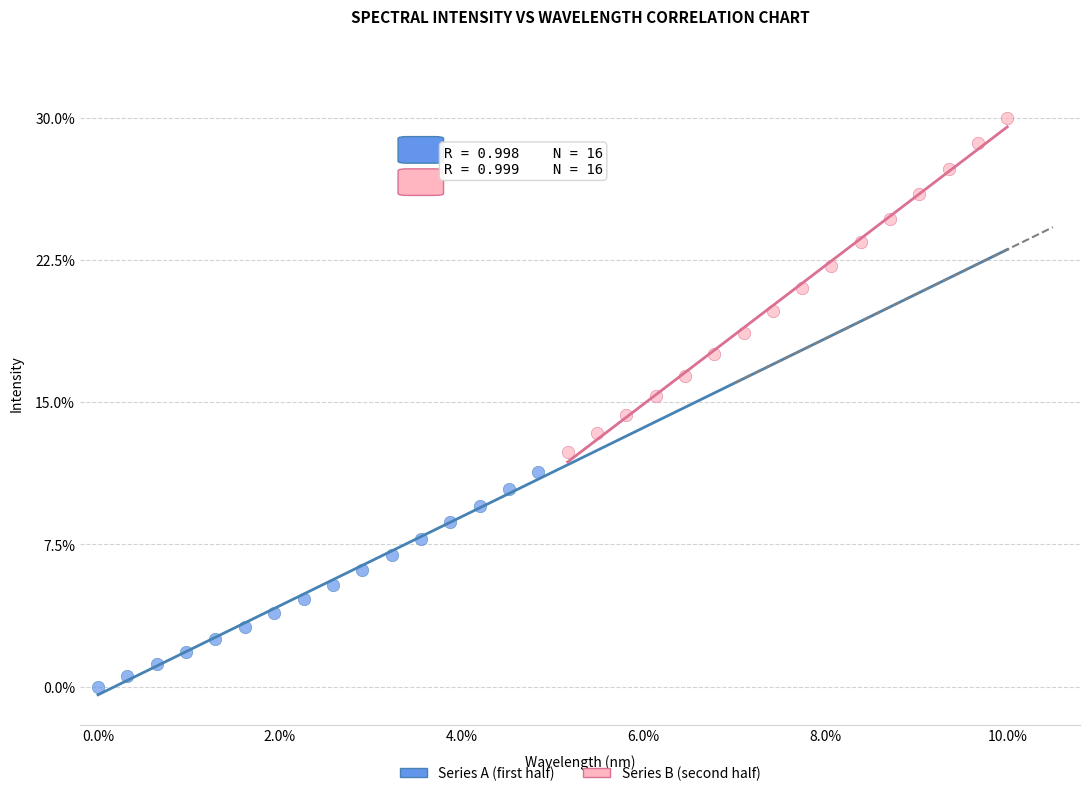

What are all the series names shown in the legend?

Series A (first half), Series B (second half)